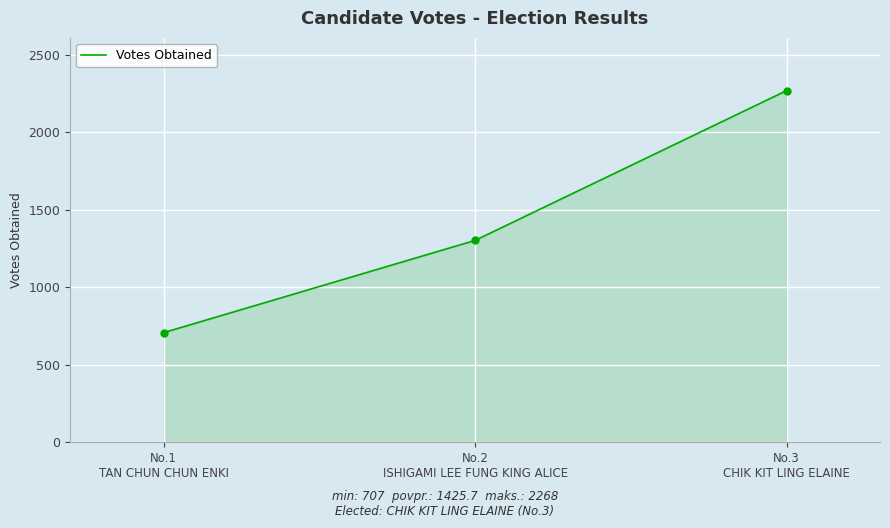

Reading right to left, what are all the values shown in this chart?

No.3
CHIK KIT LING ELAINE=2268	No.2
ISHIGAMI LEE FUNG KING ALICE=1302	No.1
TAN CHUN CHUN ENKI=707